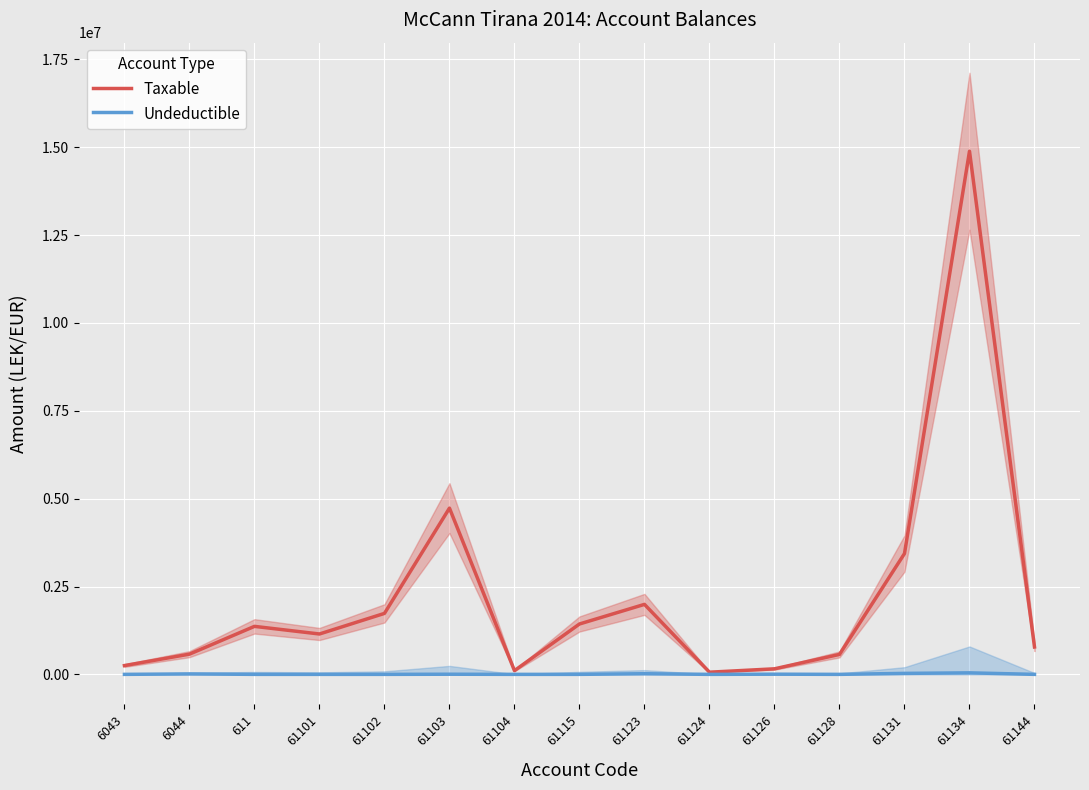

Which series has the widest spread of values?

Taxable